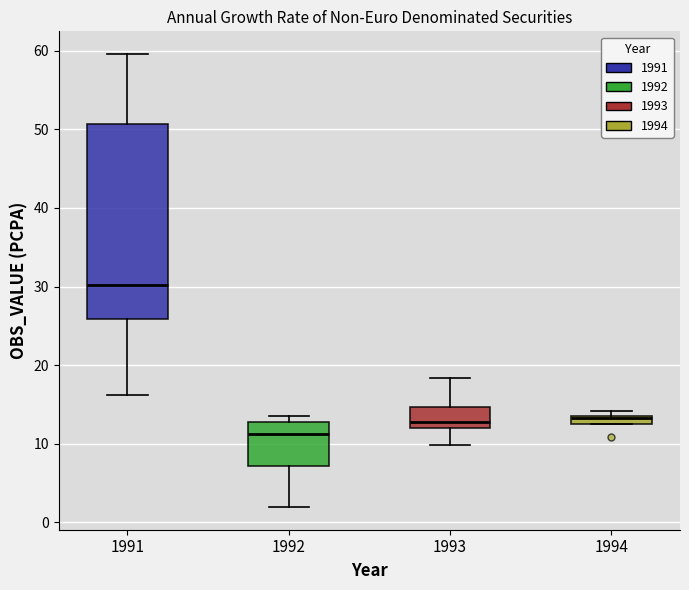

Which box has the highest median line?

1991